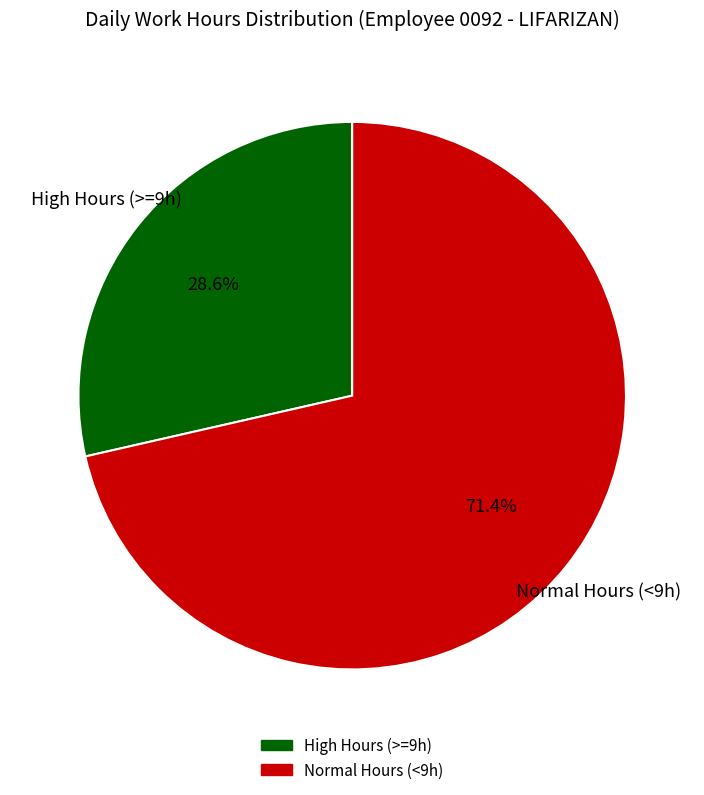

Is there a majority slice in this chart?

Yes